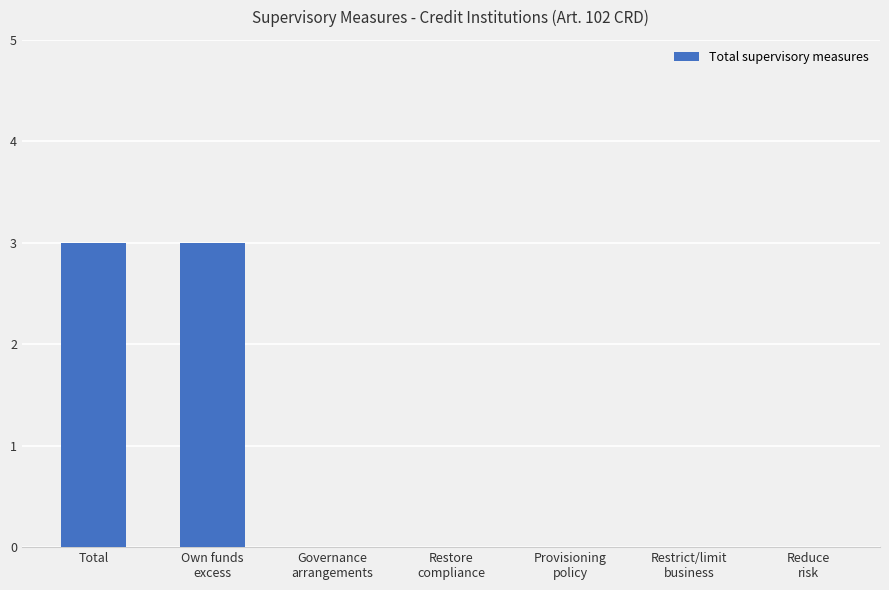

How many categories are shown in the chart?

7